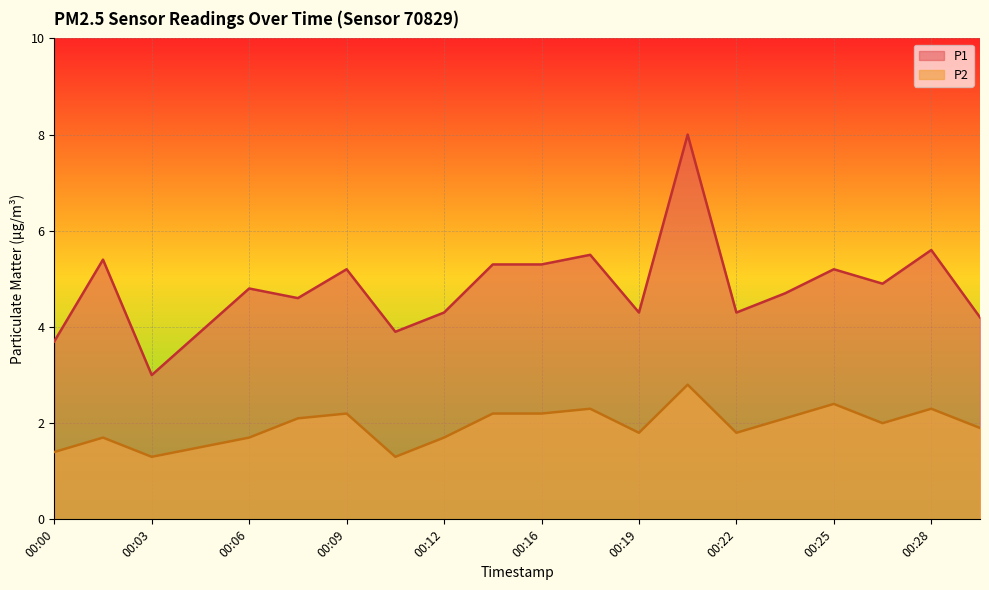

True or false: P2 has more than 1 interior local peaks.

True